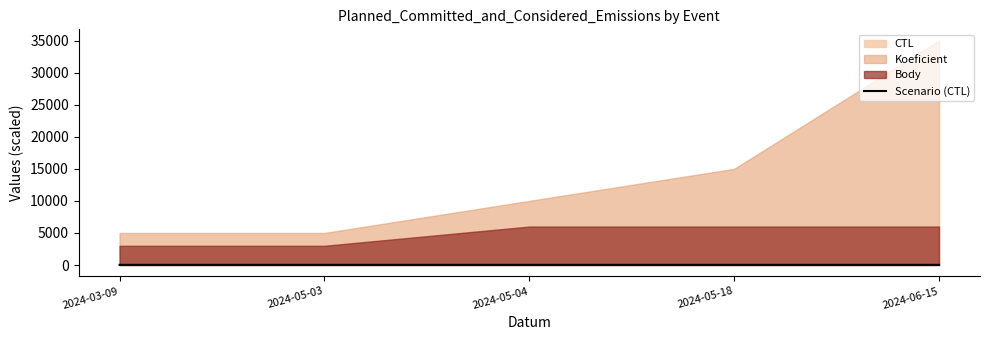

How many points are lower than both their immediate neighbors (excluding endpoints)?

1